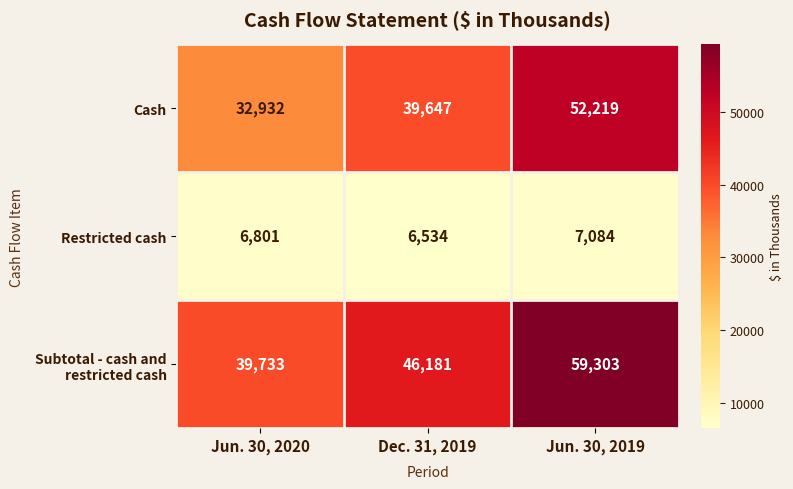

At how many categories does at least one series exceed 44970?

2